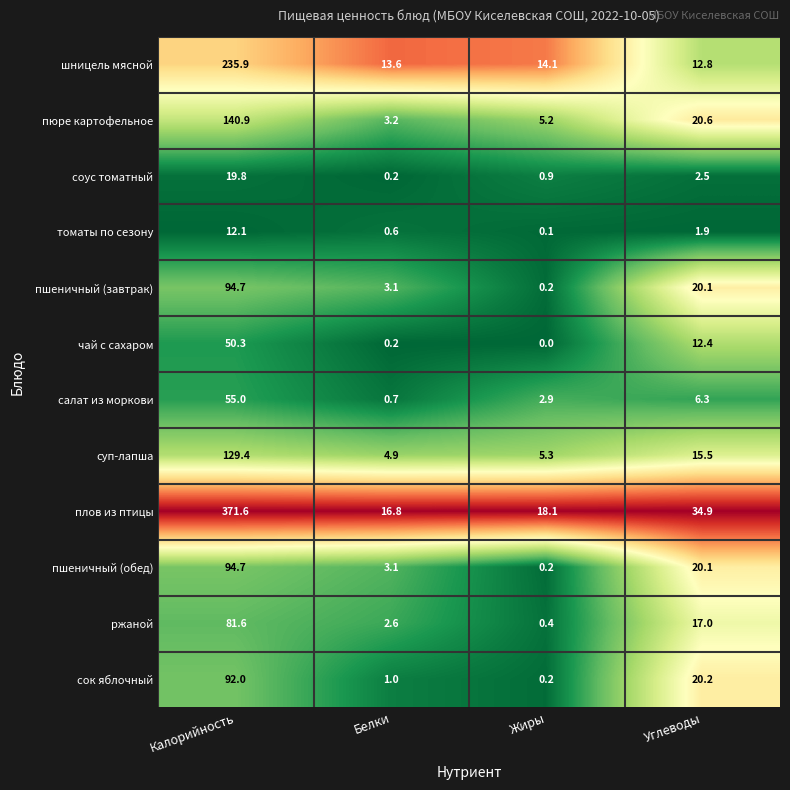

What is the average value of the пшеничный (завтрак) series?

29.5